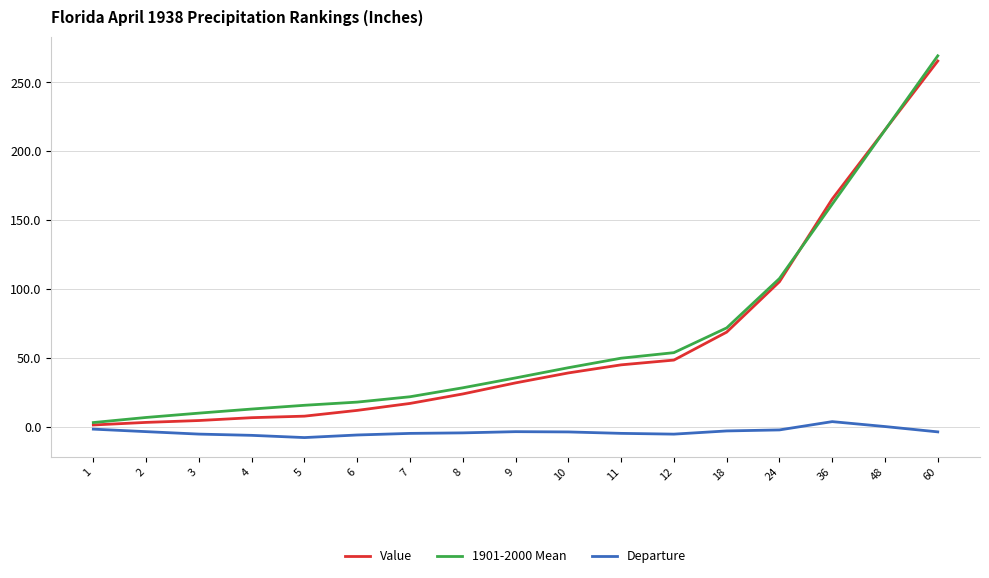

Which series changed the most between 3 and 48?

Value